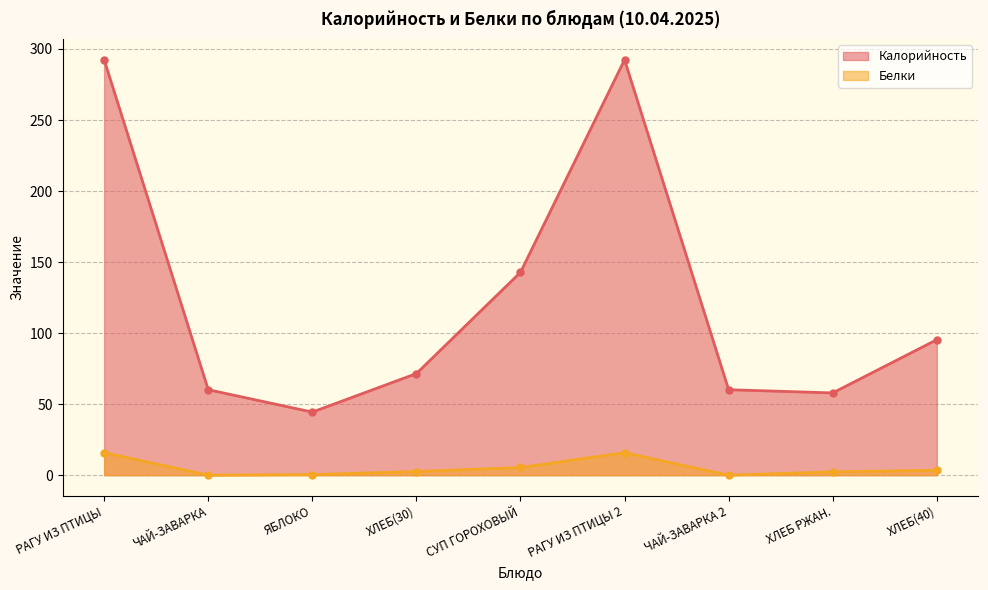

How many data points in Белки are above 2?

6